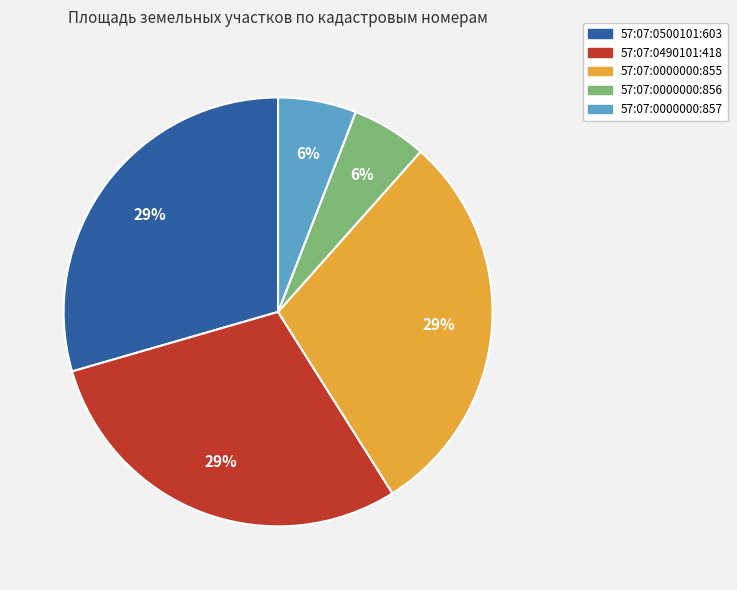

To the nearest percent, what is the combined percentage of 57:07:0500101:603 and 57:07:0000000:856?

35%